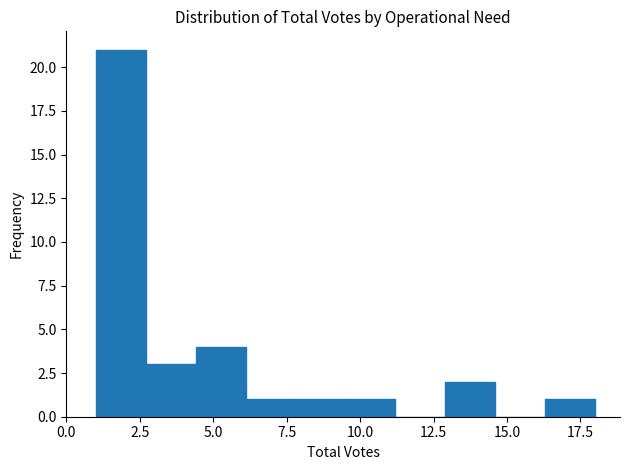

Read against the x-axis, roughly where is the centre of the tallest bar?

2.0